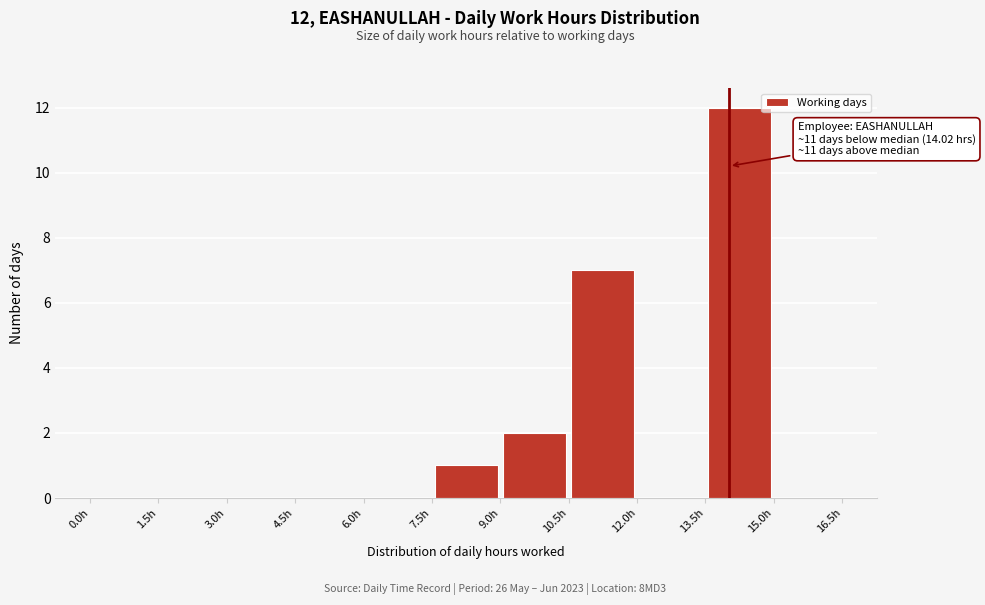

Over which range of the x-axis is the bar tallest?

13.5 to 15.0